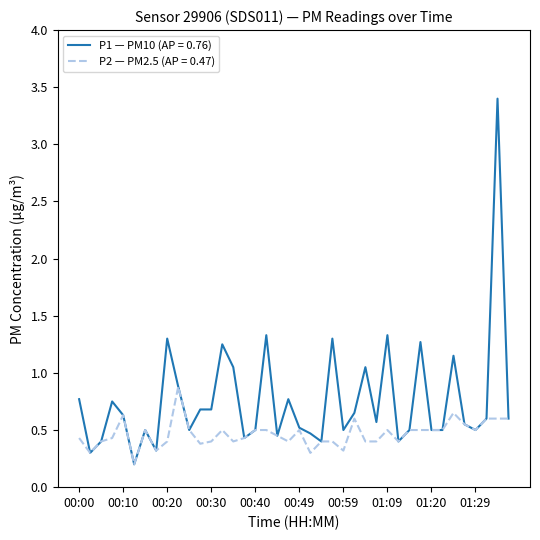

Is this an area chart (filled region under the line)?

No